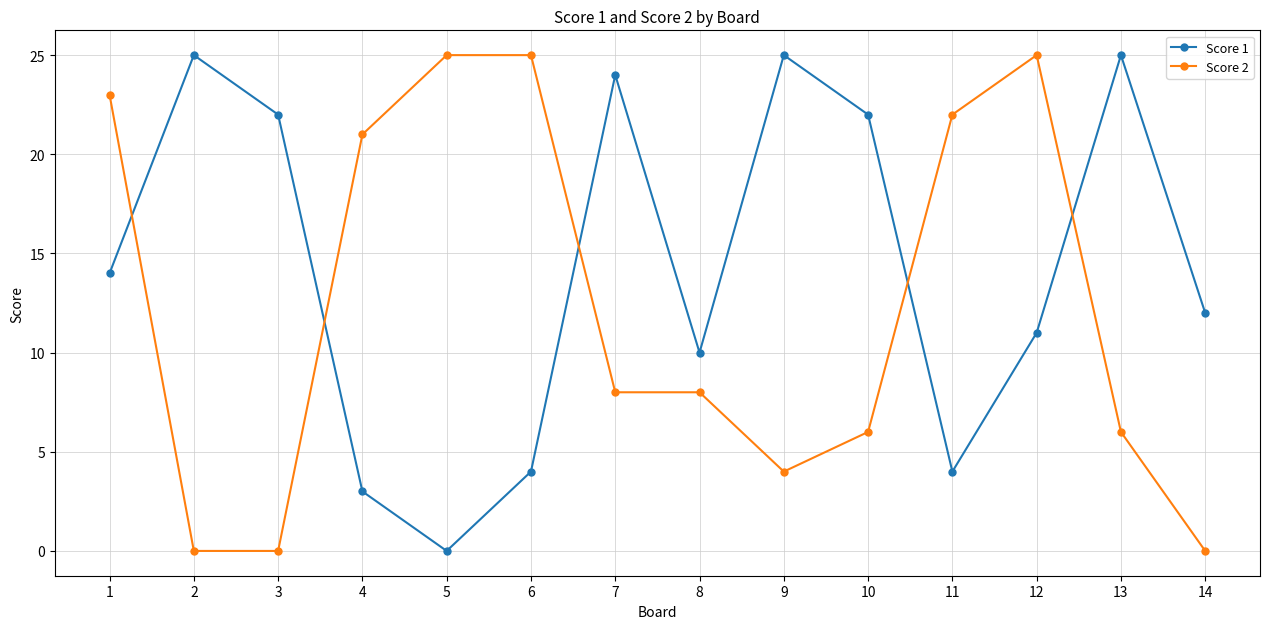

Between which two adjacent categories do Score 1 and Score 2 first intersect?

1 and 2